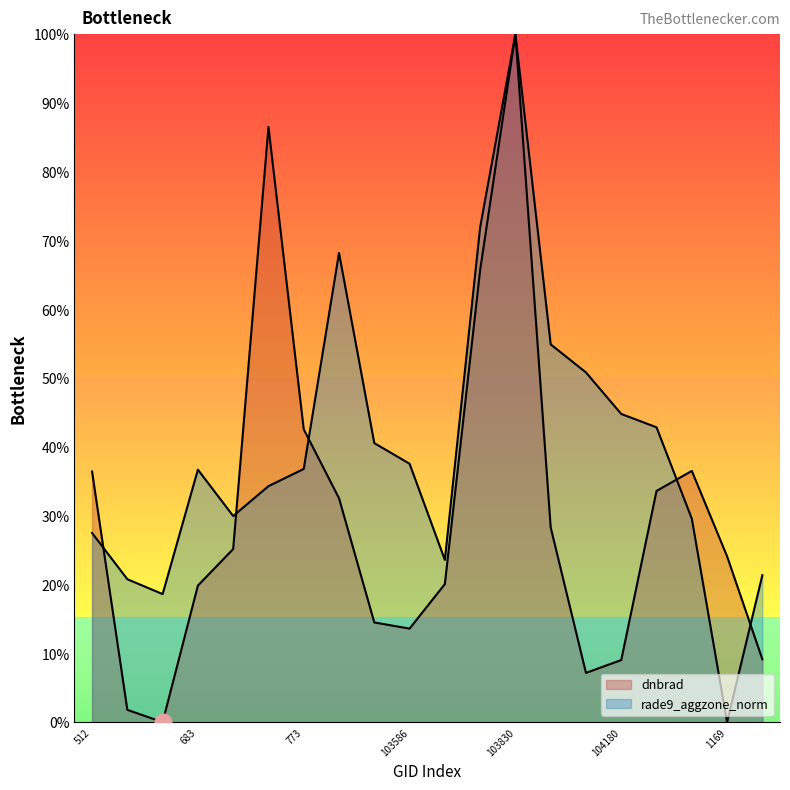

After their last crossing, which series has the higher values: rade9_aggzone_norm or dnbrad?

rade9_aggzone_norm